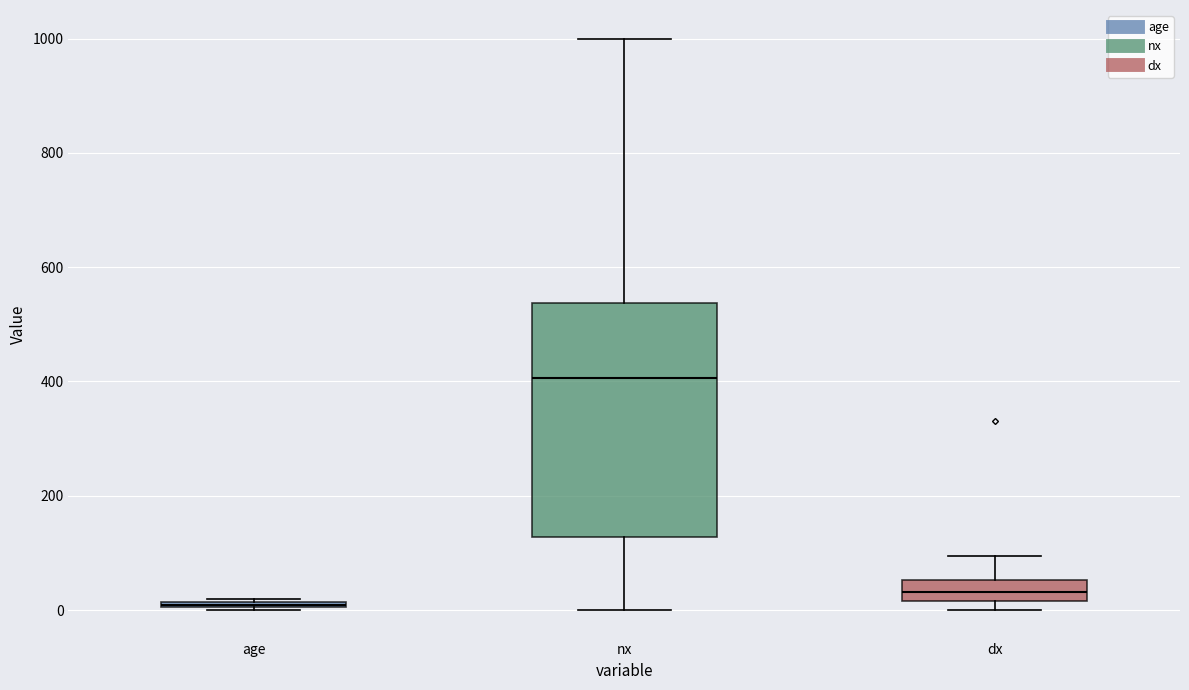

Which box is the tallest, from its lower edge to its upper edge?

nx